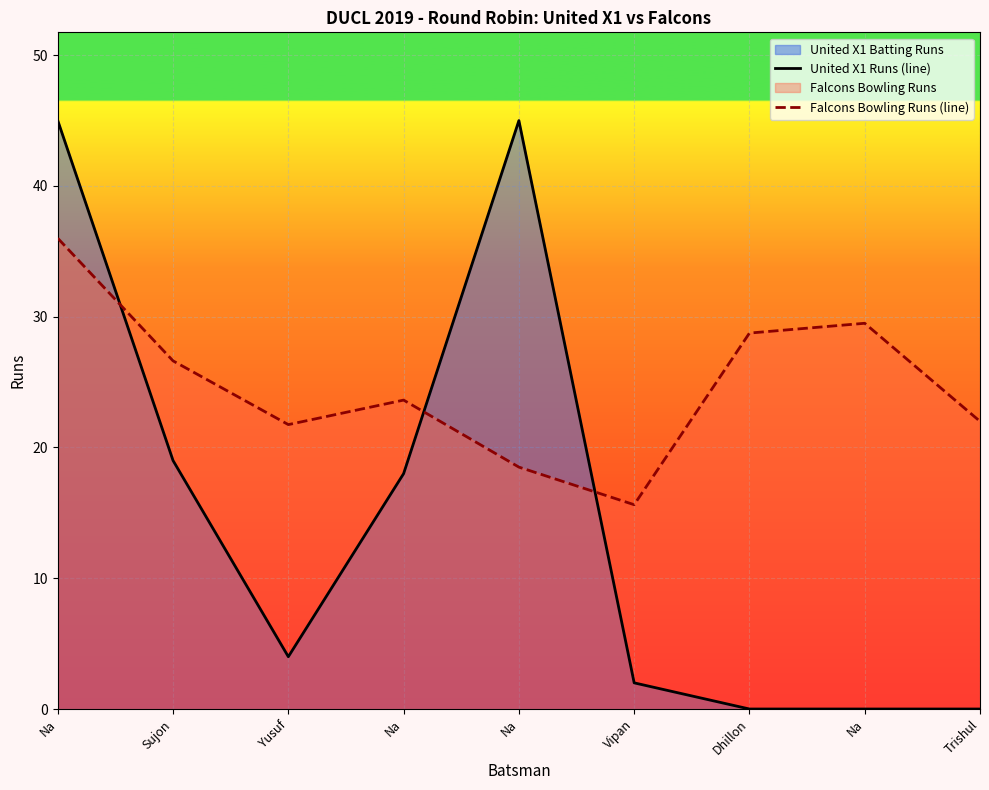

What is the difference between the maximum and minimum values in the Falcons Bowling Runs (line) series?

20.4